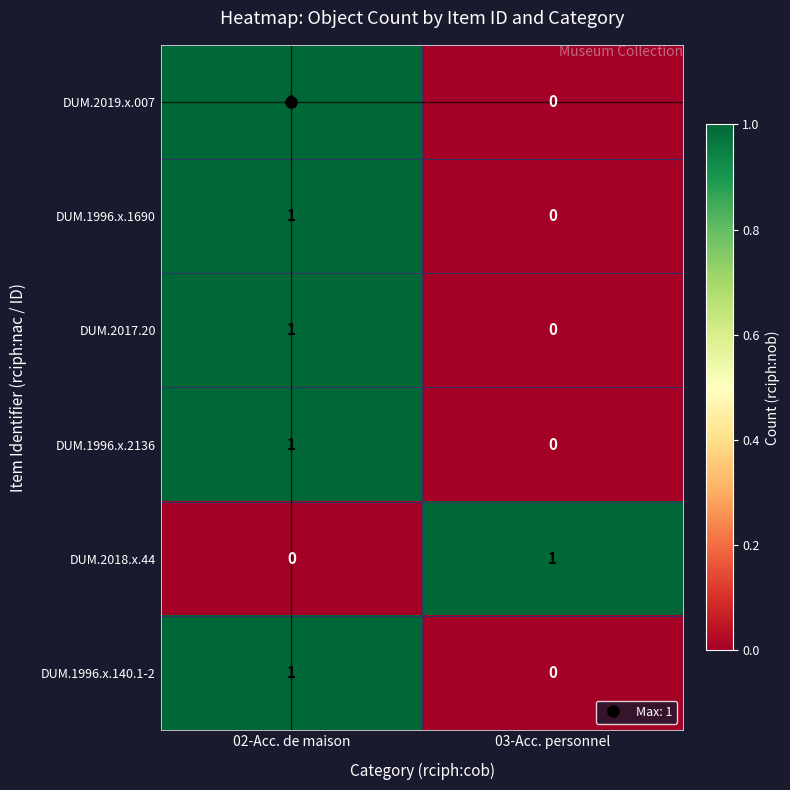

True or false: DUM.2019.x.007 has a value of 1 at 02-Acc. de maison.

True